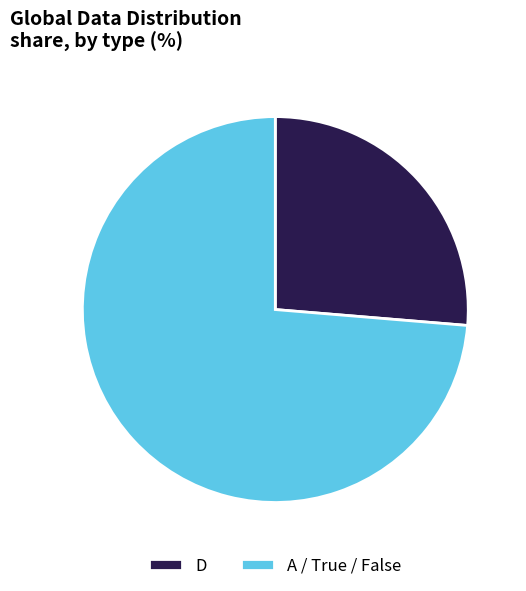

What is the ratio of the value at D to the value at A / True / False?

0.4